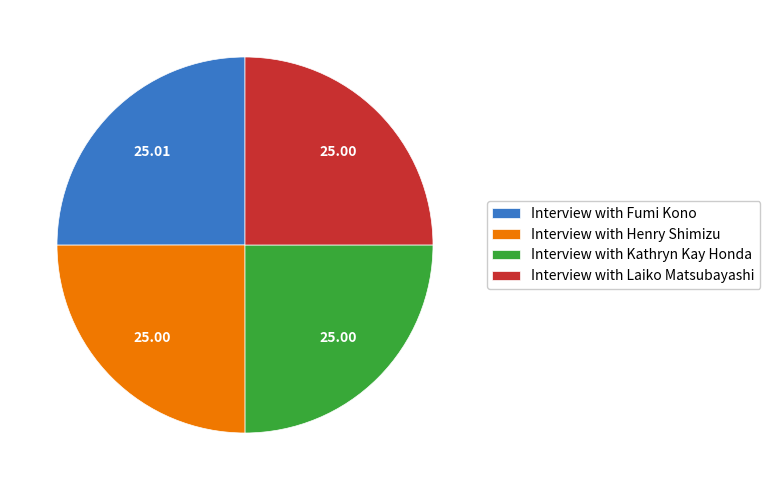

Approximately how many times larger is the value at Interview with Laiko Matsubayashi compared to Interview with Kathryn Kay Honda?

1.0